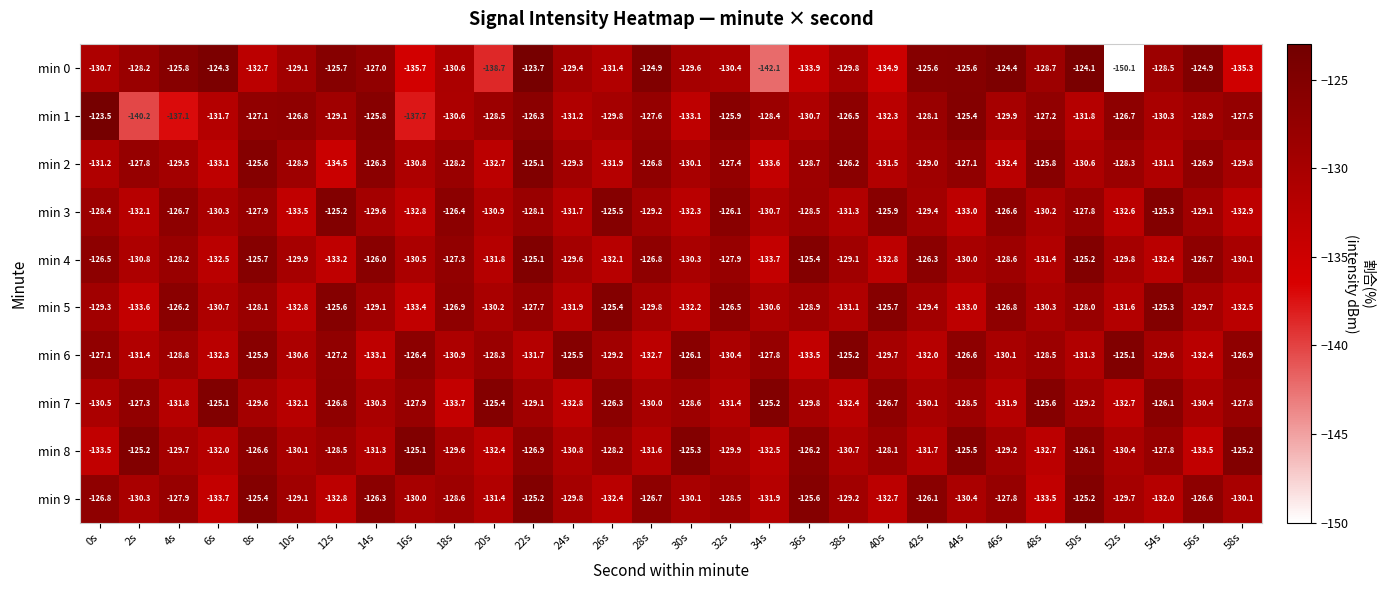

What value does the min 7 series have at 56s?

-130.4